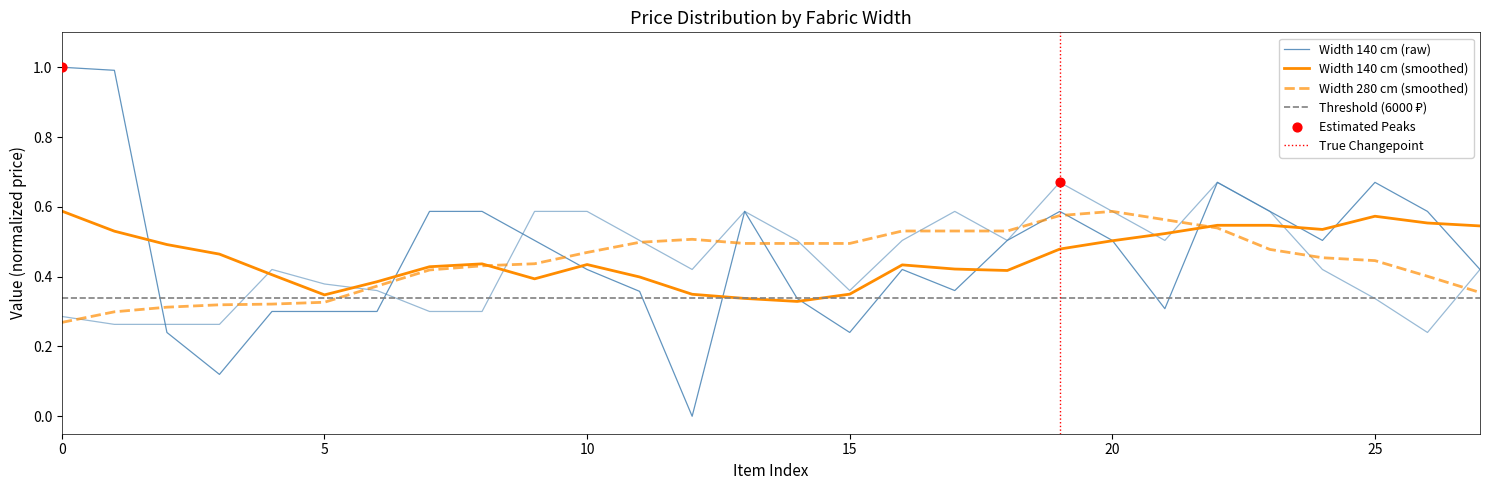

Which series reaches the minimum Y coordinate?

140